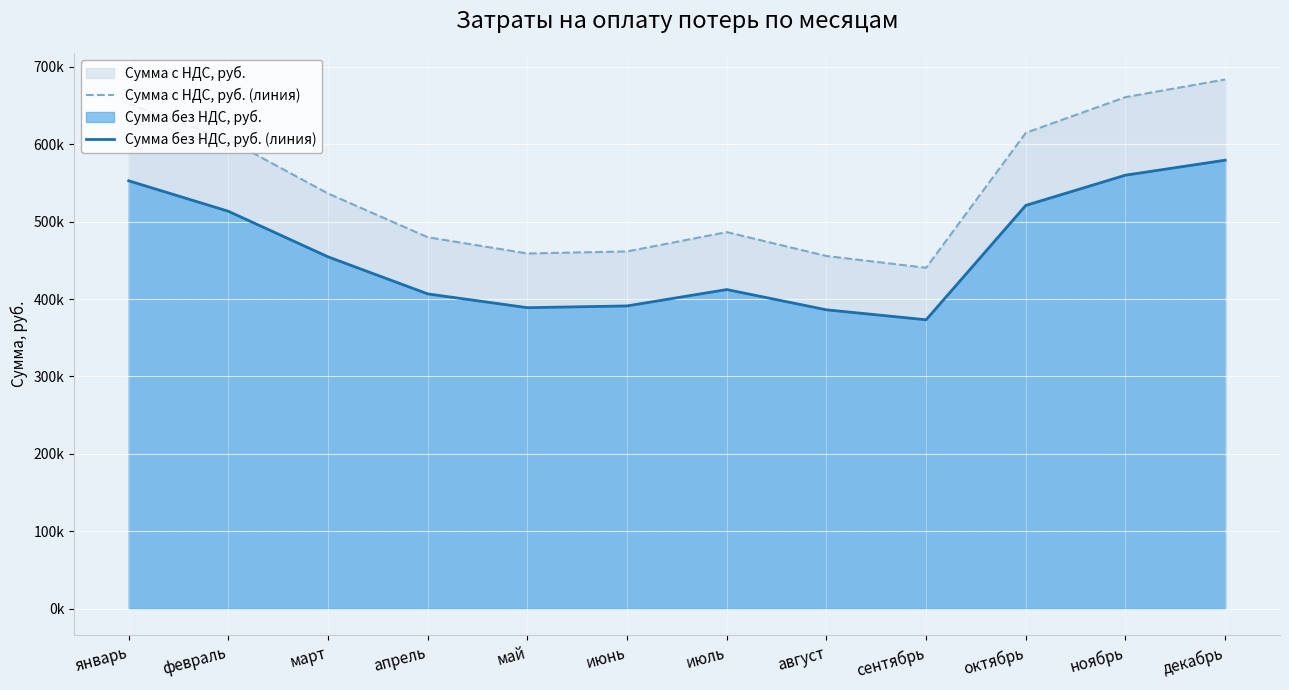

Which has a higher value, декабрь or ноябрь?

декабрь